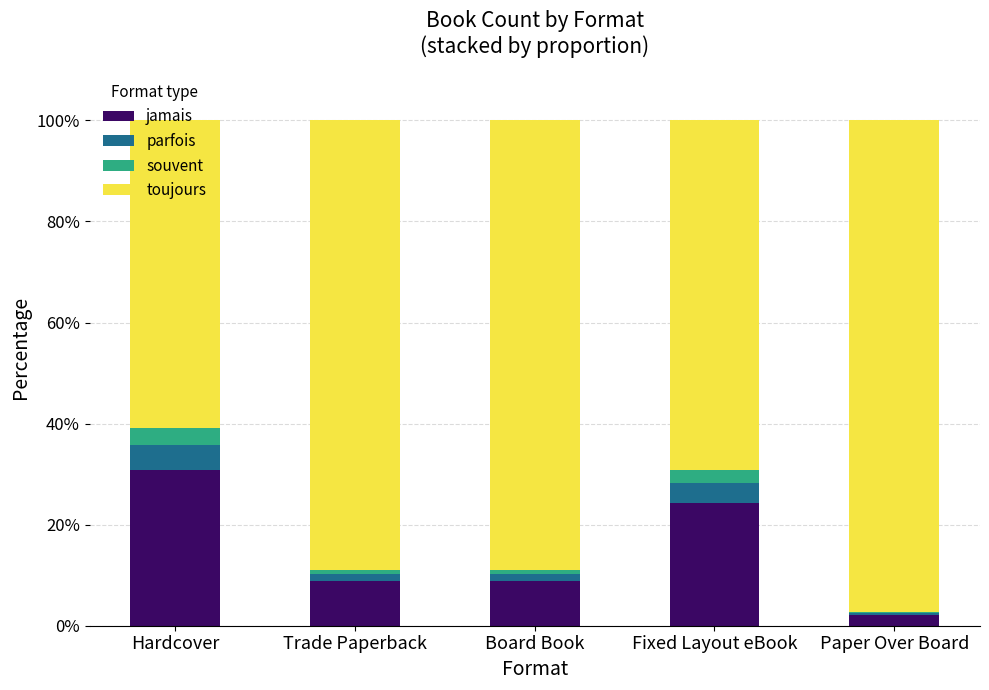

The jamais series shows 2.2 at Paper Over Board. True or false?

True